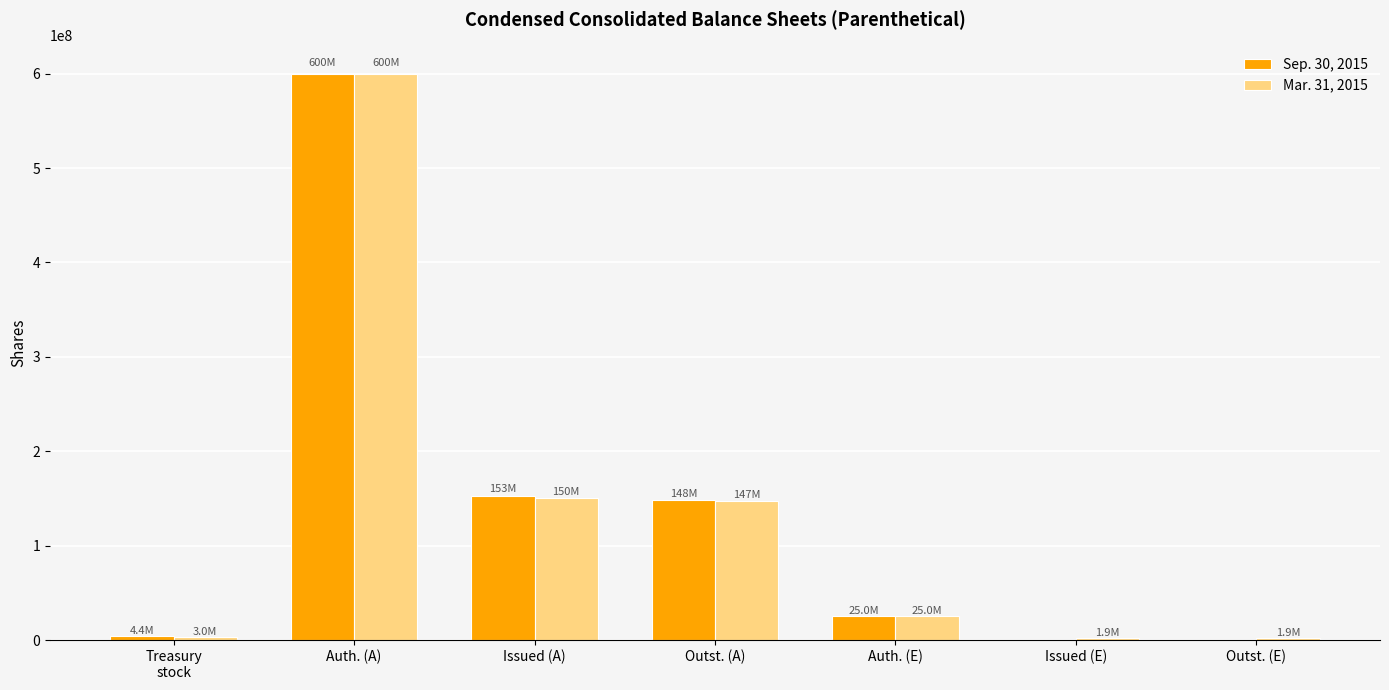

What is the sum of all Mar. 31, 2015 values?

929178528